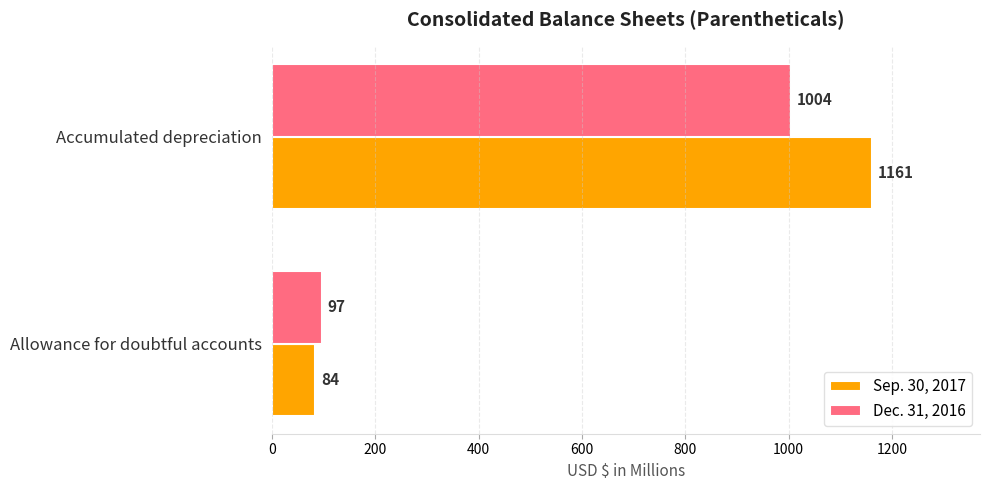

At which category is the sum across all series the highest?

Accumulated depreciation